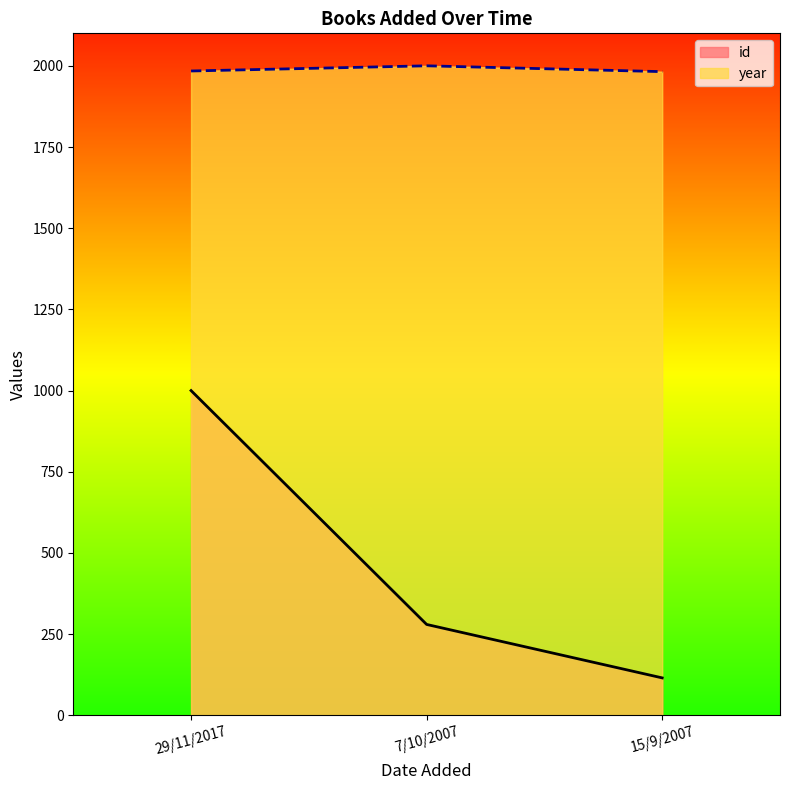

What is the value of the id point at the 1st from the left?

1000.0